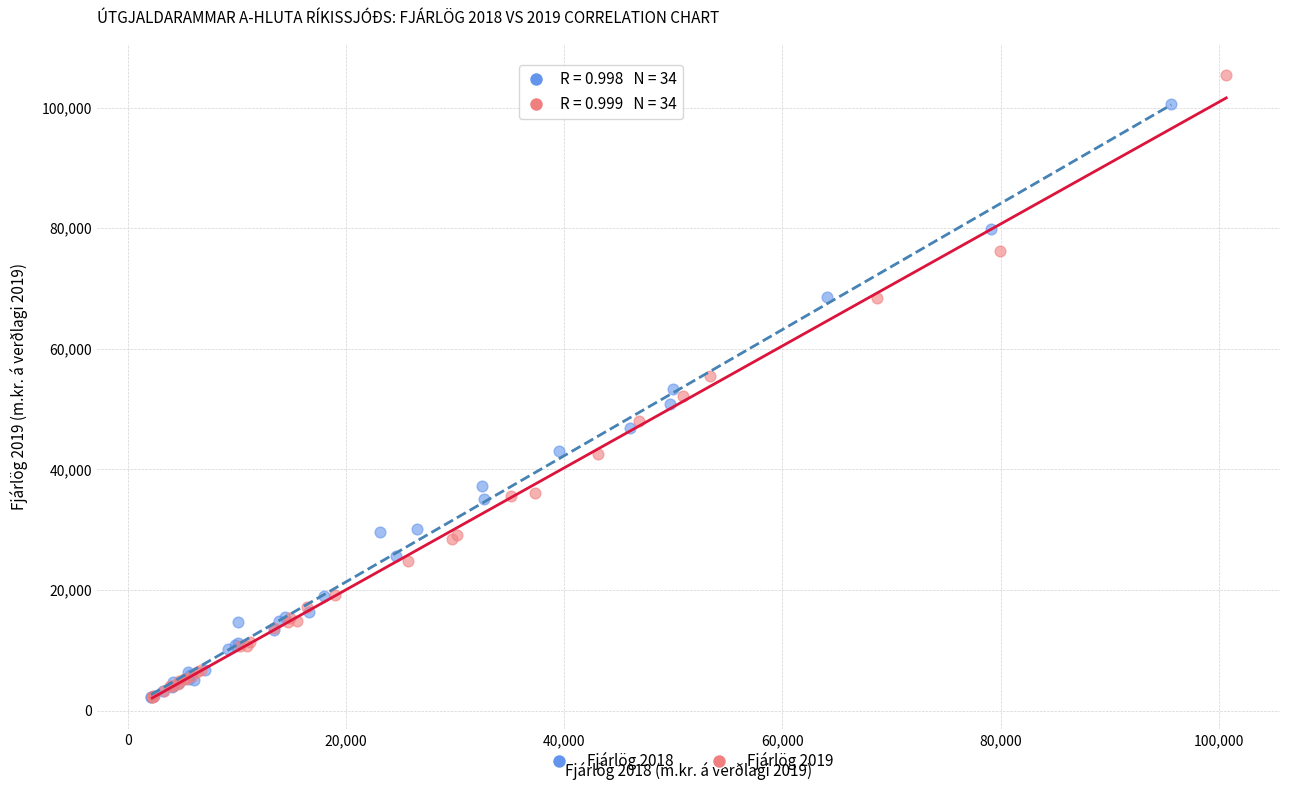

Which series contains the highest Y value?

Fjárlög 2019